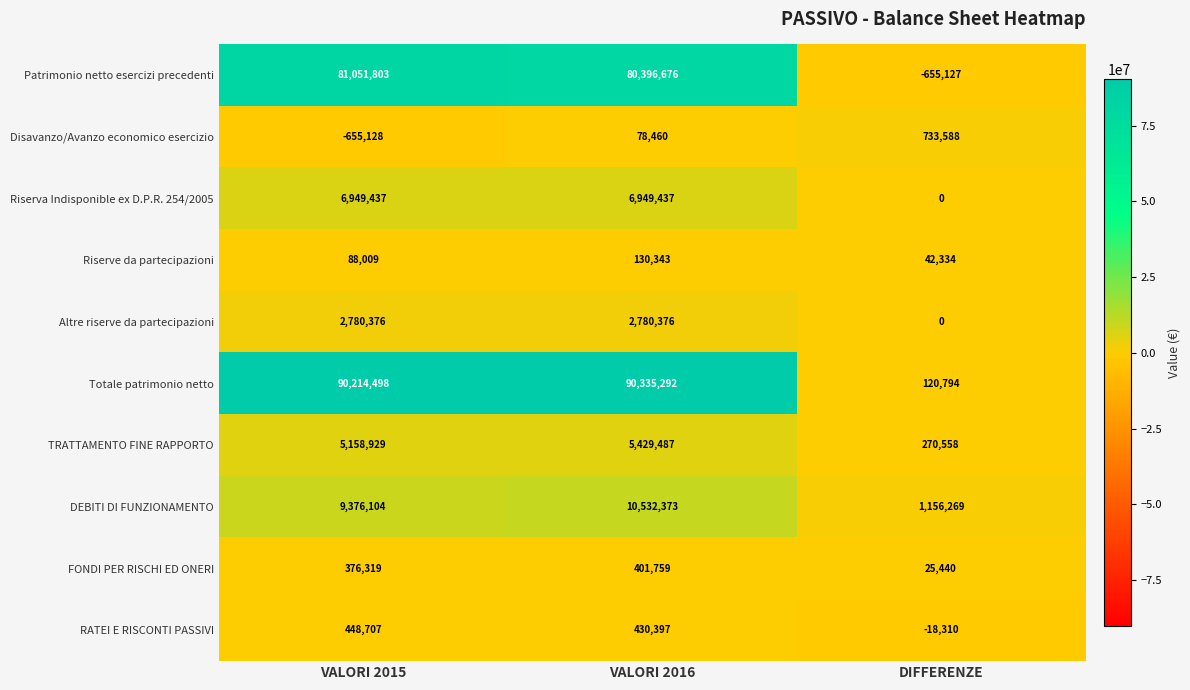

At VALORI 2015, list the series in order from smallest to largest.

Disavanzo/Avanzo economico esercizio, Riserve da partecipazioni, FONDI PER RISCHI ED ONERI, RATEI E RISCONTI PASSIVI, Altre riserve da partecipazioni, TRATTAMENTO FINE RAPPORTO, Riserva Indisponible ex D.P.R. 254/2005, DEBITI DI FUNZIONAMENTO, Patrimonio netto esercizi precedenti, Totale patrimonio netto